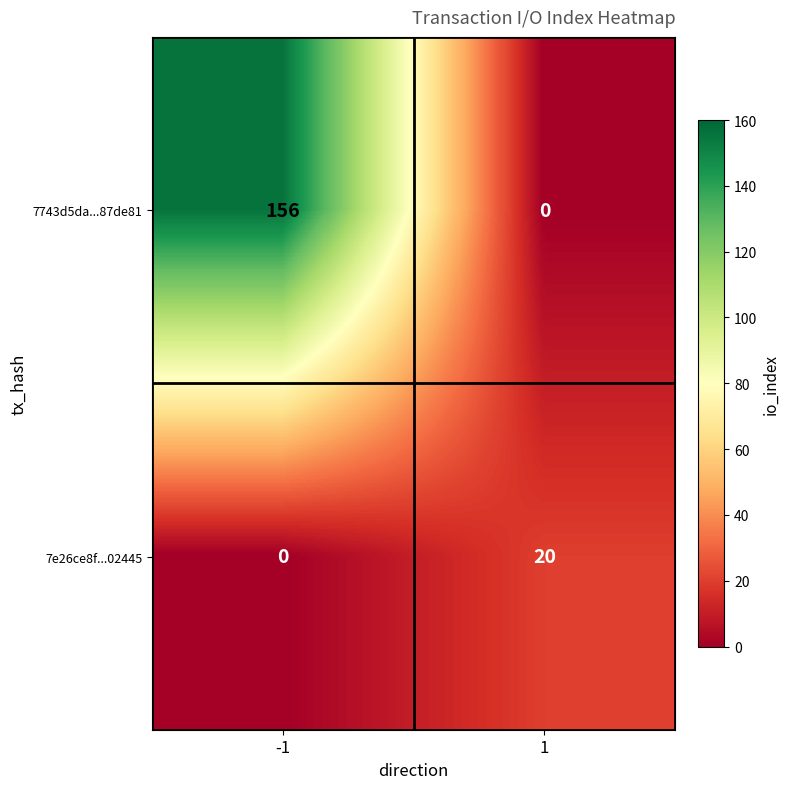

Read the 7743d5da...87de81 value at -1.

156